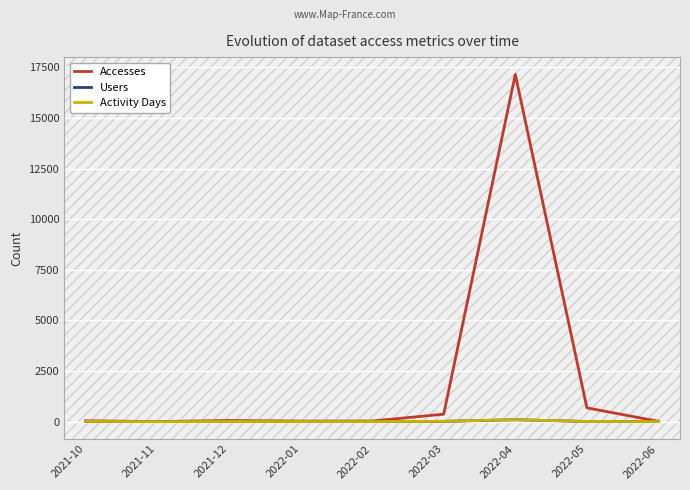

The value of Accesses at 2022-04 is 17147. True or false?

True